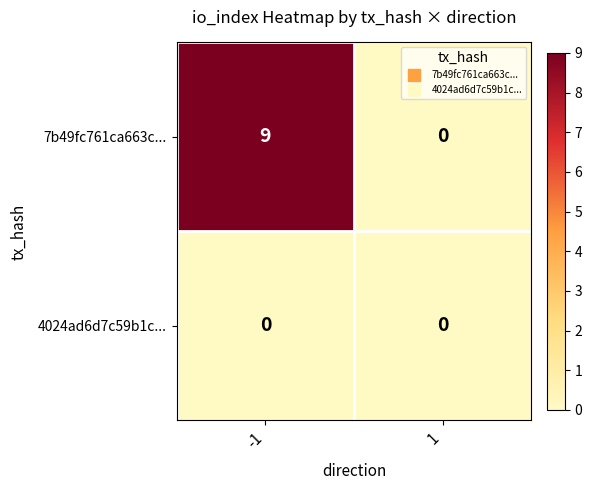

What is the sum of all 7b49fc761ca663c... values?

9